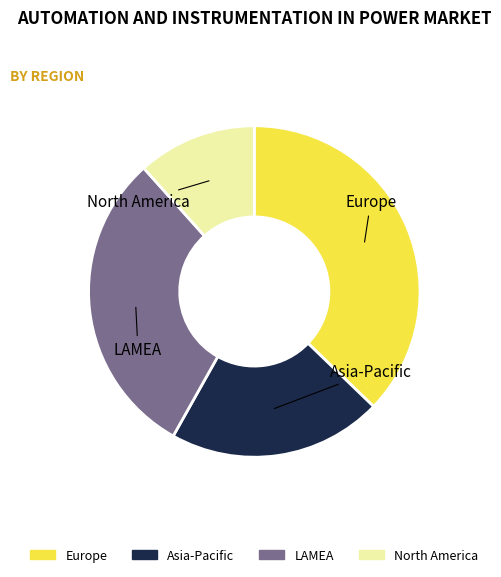

Is there a majority slice in this chart?

No